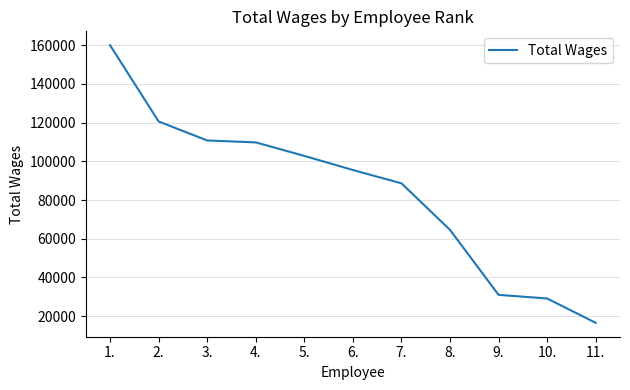

What is the smallest value displayed?

16575